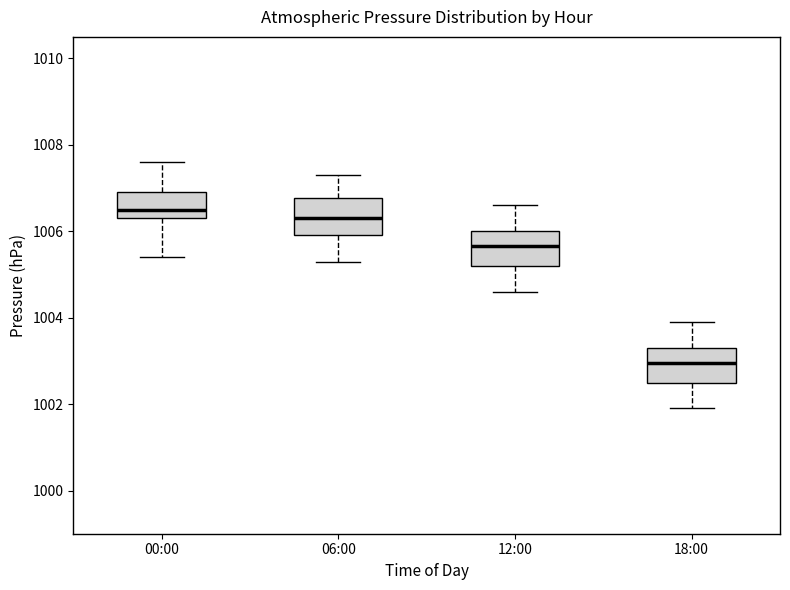

Which box has the lowest median line?

18:00